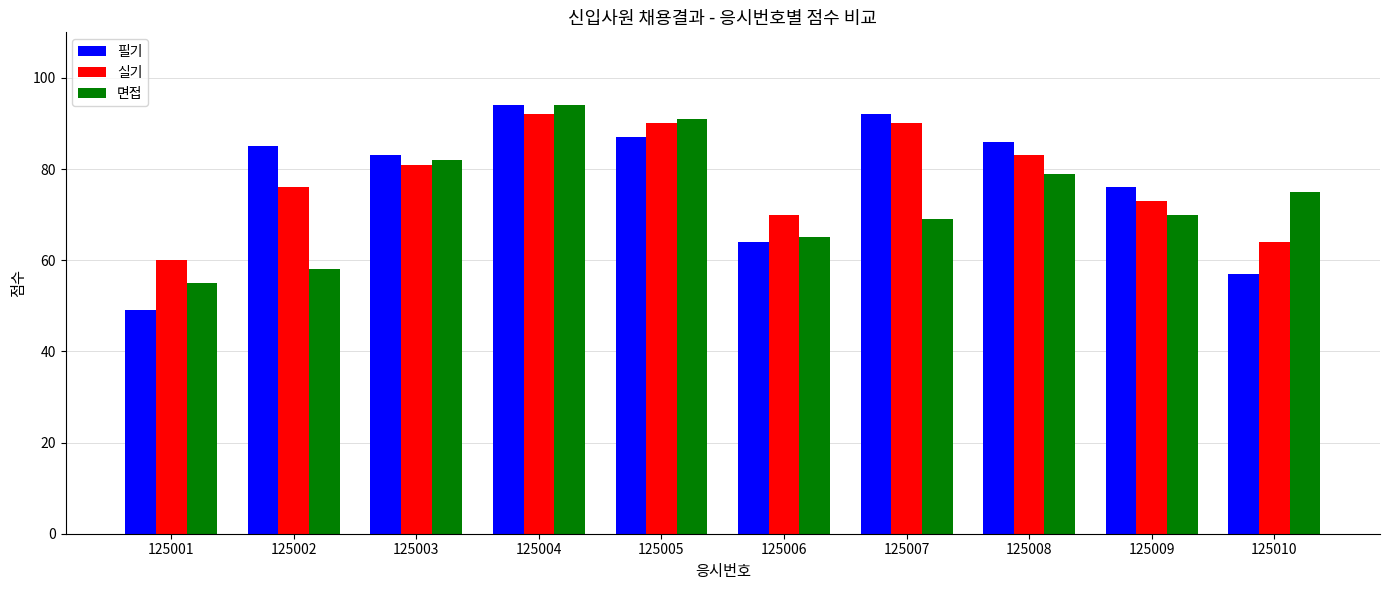

The value of 필기 at 125001 is 70. True or false?

False